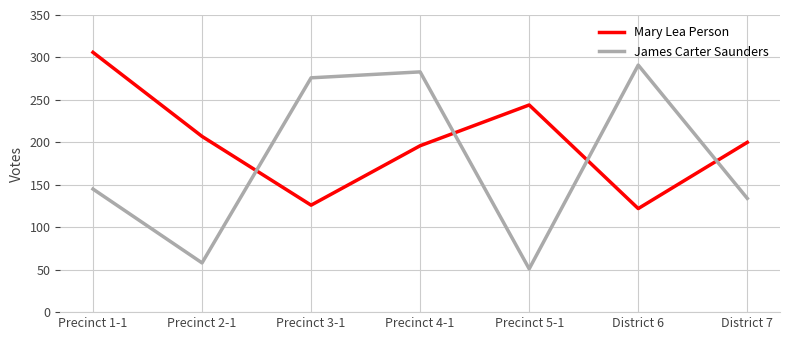

Reading left to right, what are all the values shown in this chart?

Mary Lea Person: 306	207	126	196	244	122	200
James Carter Saunders: 145	58	276	283	51	291	134